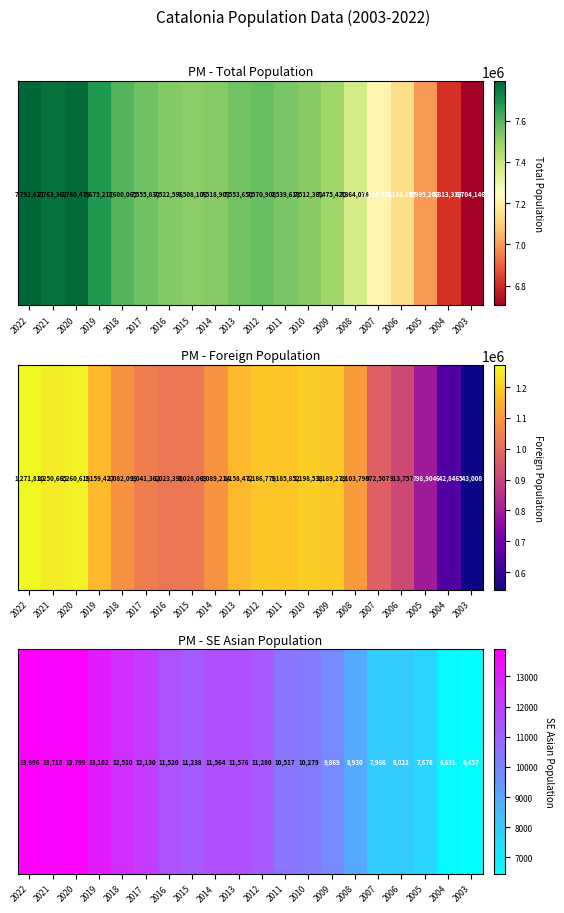

How many values are below 11280?

10